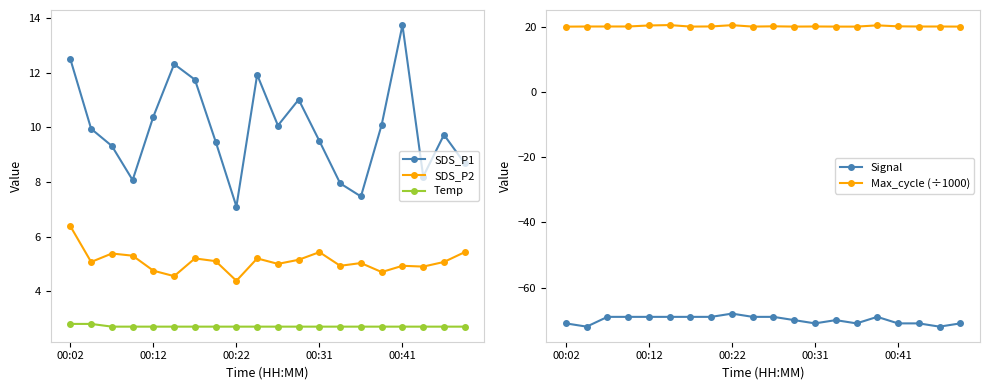

Is the value of SDS_P1 at 13 greater than the value of Signal at 11?

Yes